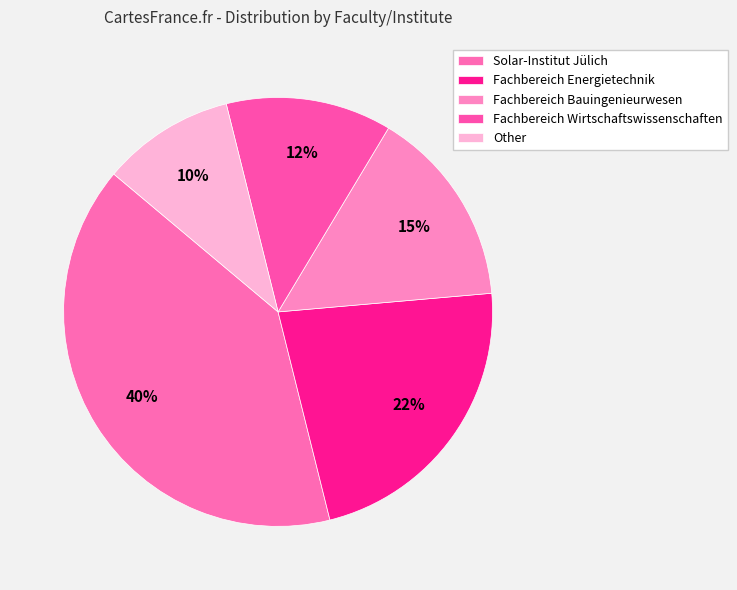

How many segments does this pie chart have?

5